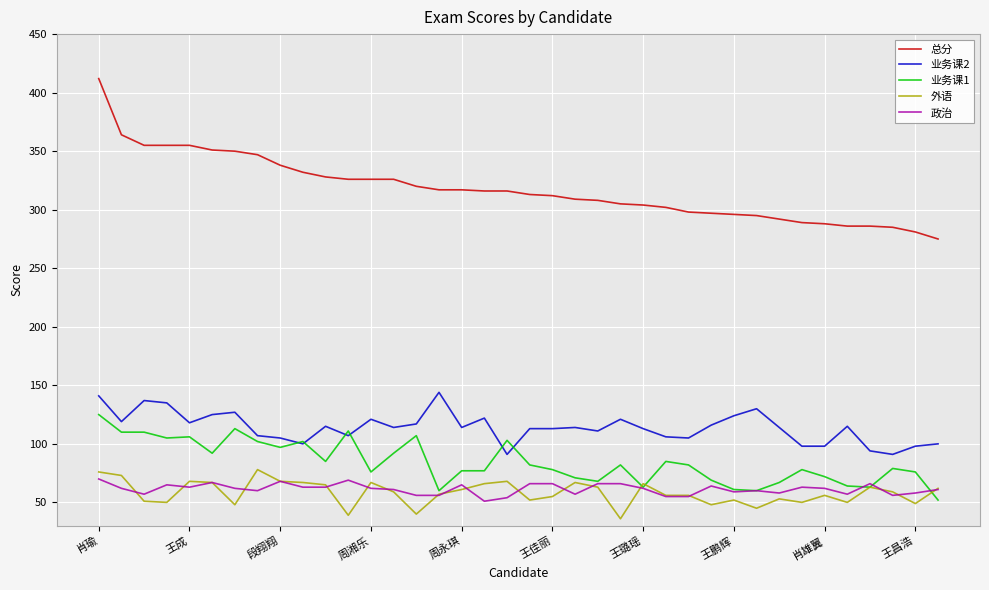

Which series has the largest range (max minus min)?

总分